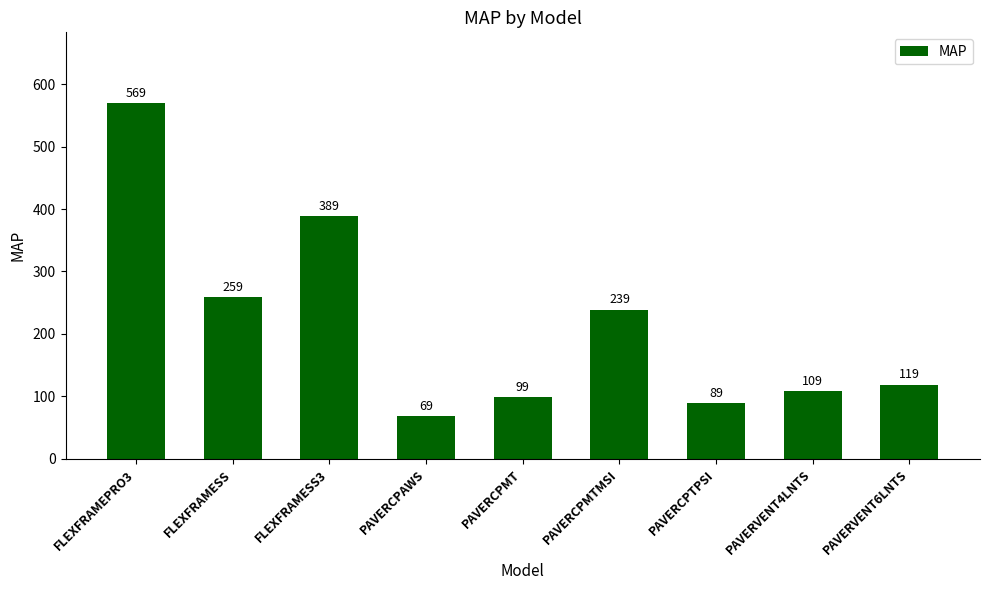

Reading left to right, transcribe all the data shown in this chart.

FLEXFRAMEPRO3=569	FLEXFRAMESS=259	FLEXFRAMESS3=389	PAVERCPAWS=69	PAVERCPMT=99	PAVERCPMTMSI=239	PAVERCPTPSI=89	PAVERVENT4LNTS=109	PAVERVENT6LNTS=119